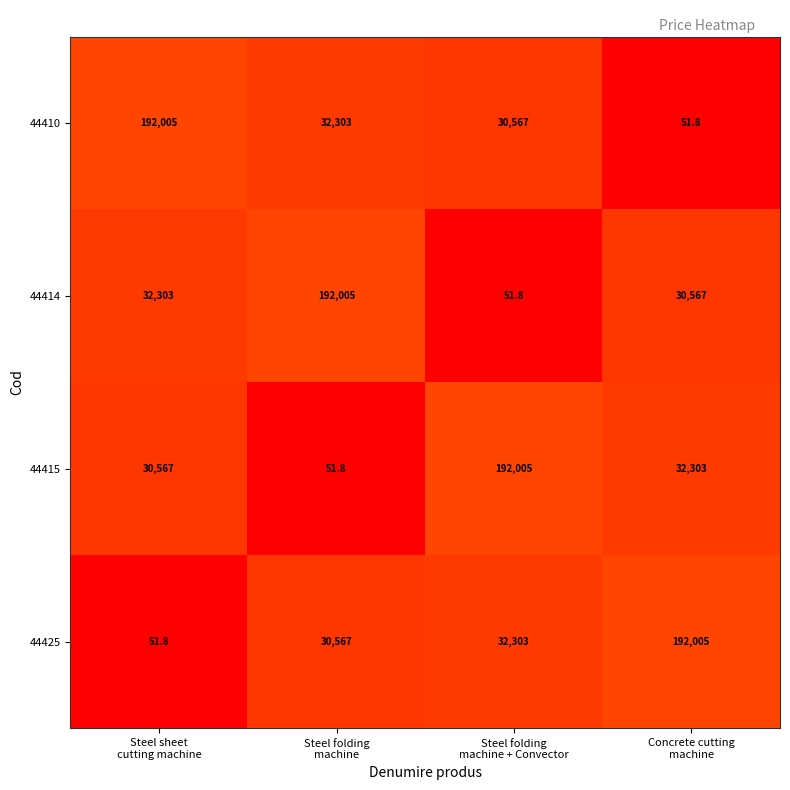

At how many categories does at least one series exceed 66466?

4